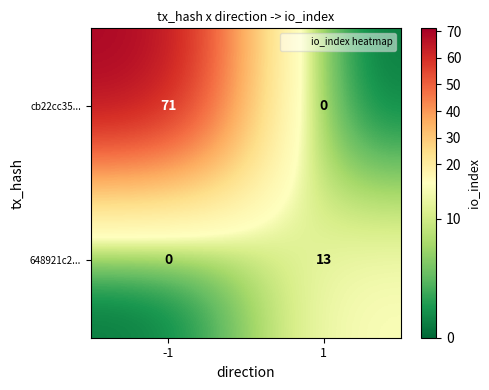

Reading left to right, list all the values displayed in this chart.

cb22cc35...: -1=71	1=0
648921c2...: -1=0	1=13